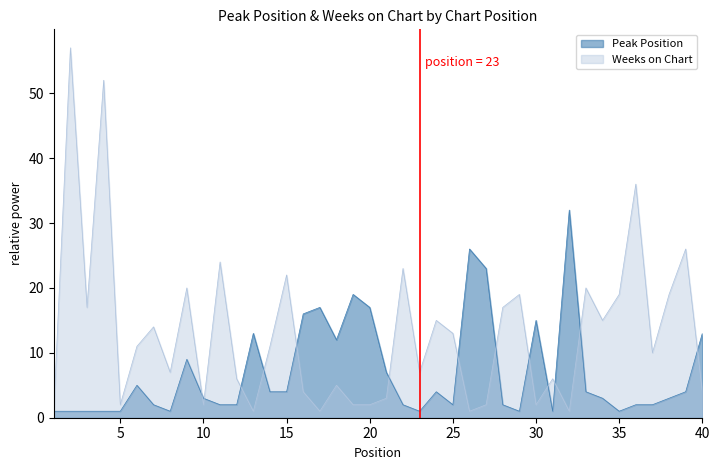

How many times do Peak Position and Weeks on Chart cross each other?

13